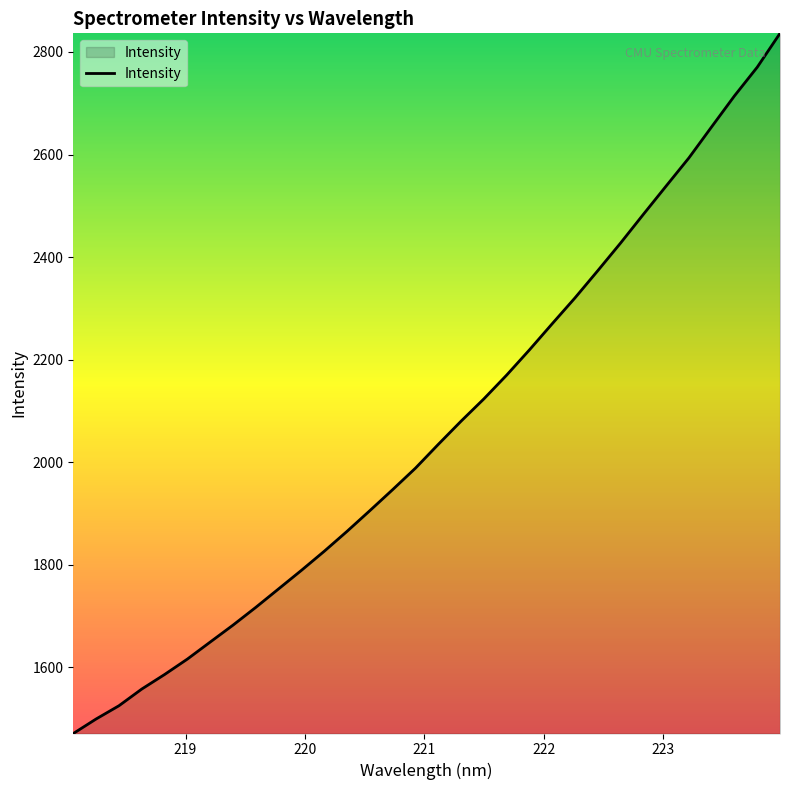

How many categories are shown in the chart?

32